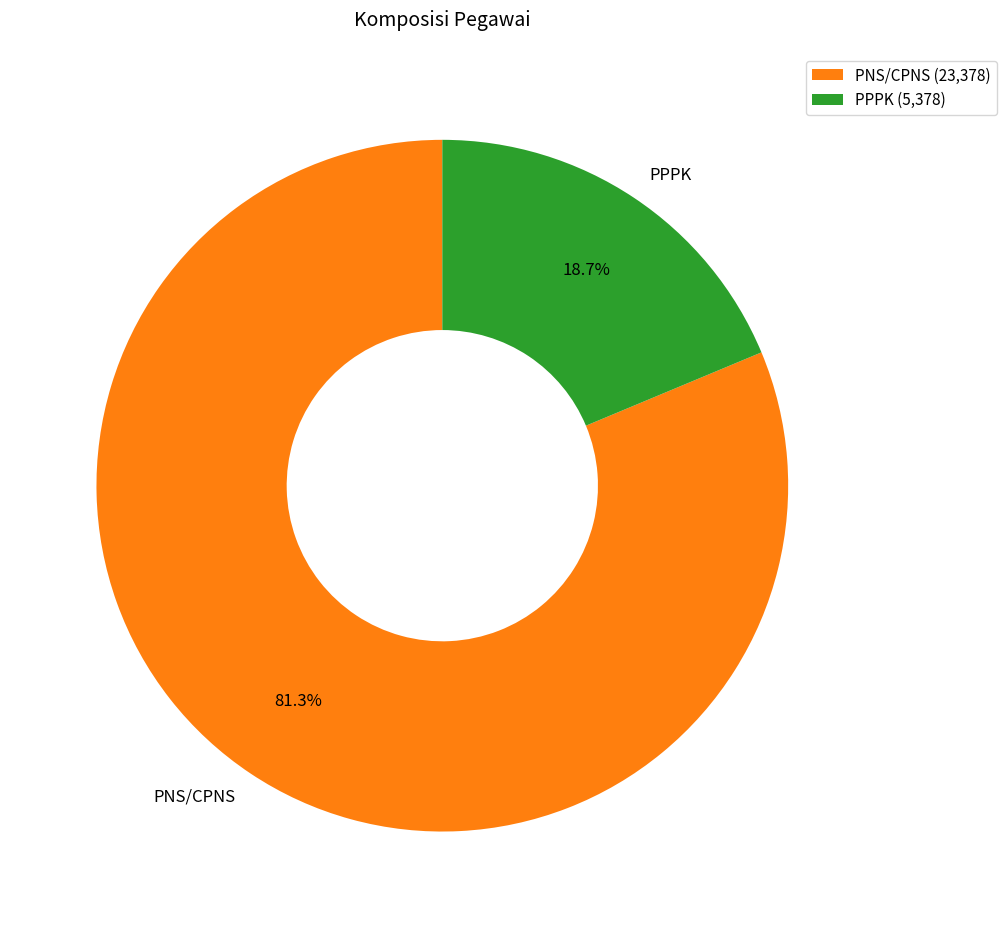

The PPPK slice represents 30% of the pie. True or false?

False